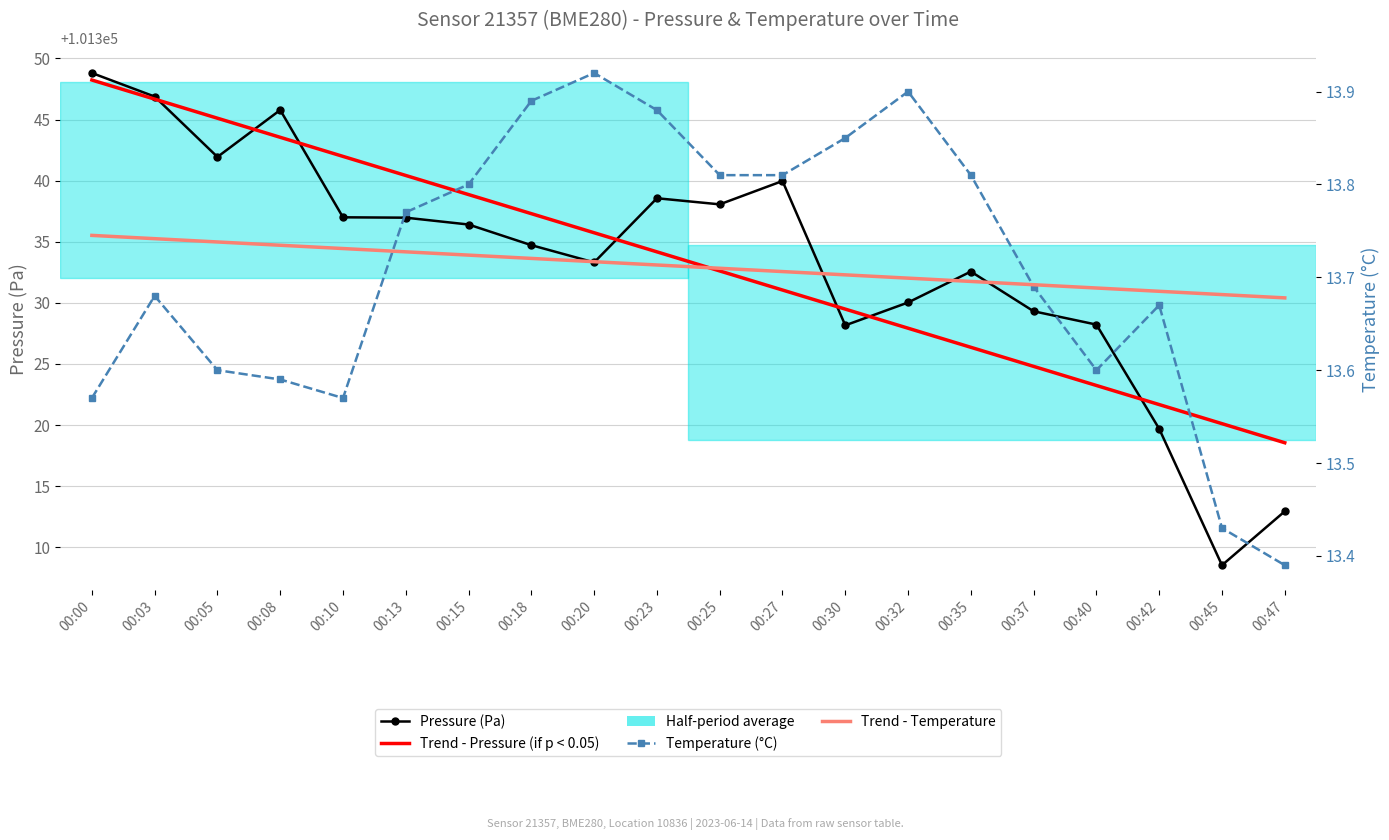

What is the value of the Pressure (Pa) point at the 15th from the left?

101332.6